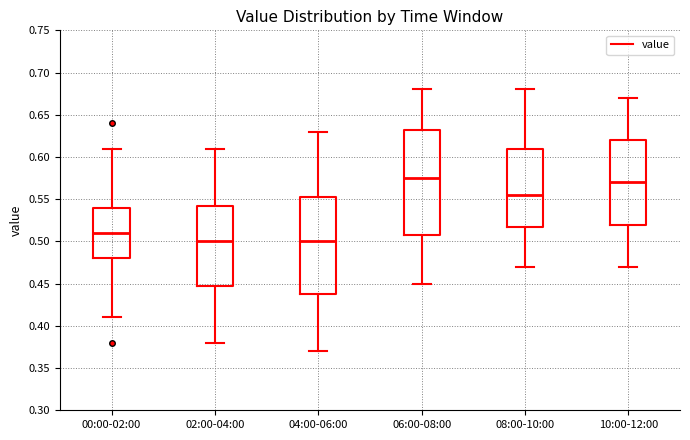

Which box's median line is the highest?

06:00-08:00